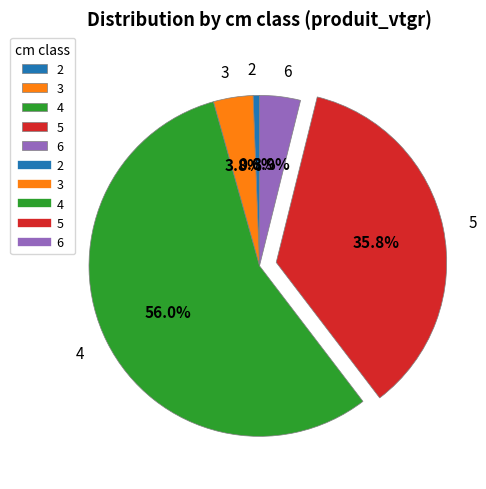

What is the smallest slice in the pie chart?

2